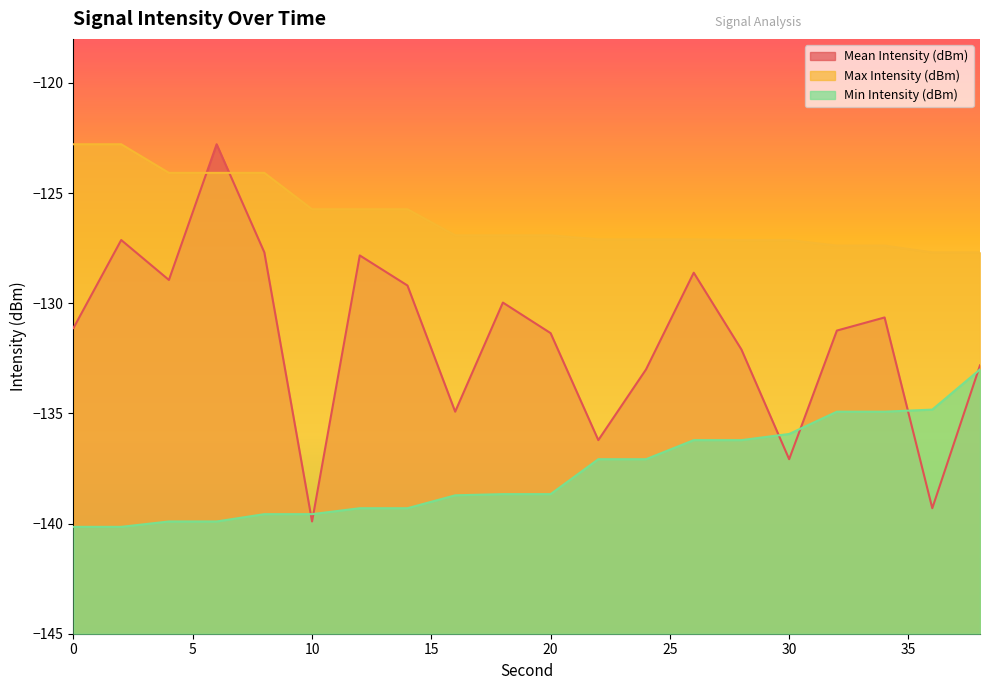

What is the value of the Max Intensity (dBm) point at the 2nd from the left?

-122.8